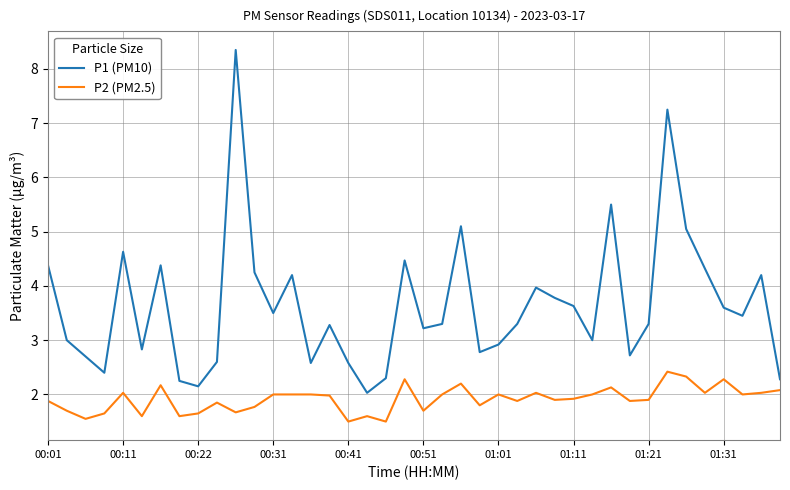

True or false: P2 (PM2.5) and P1 (PM10) intersect in this chart.

False